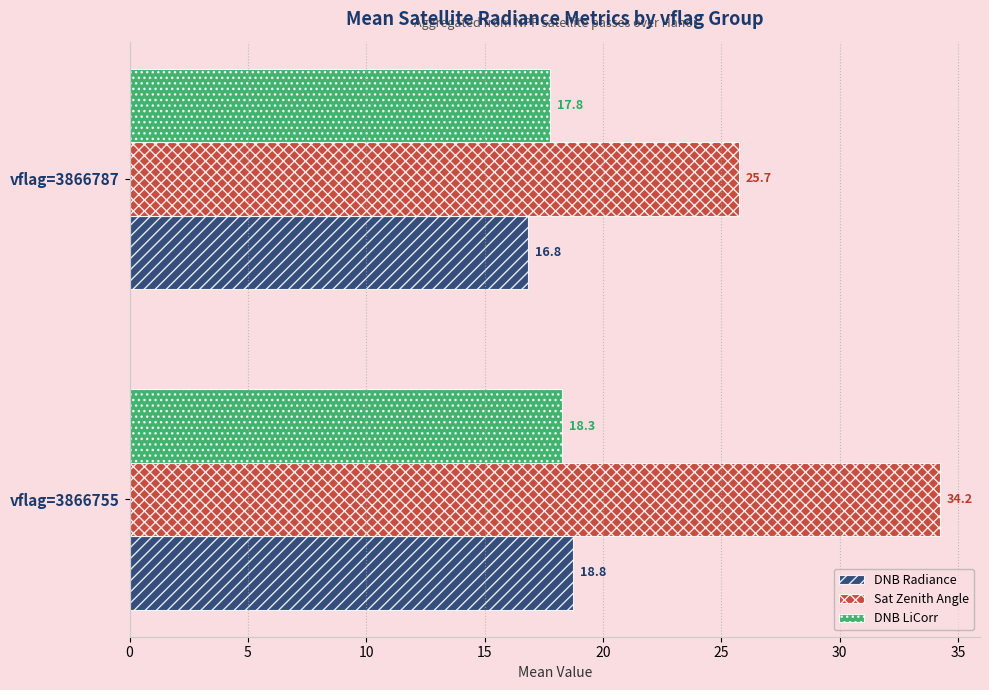

Which series has the largest total across all categories?

Sat Zenith Angle